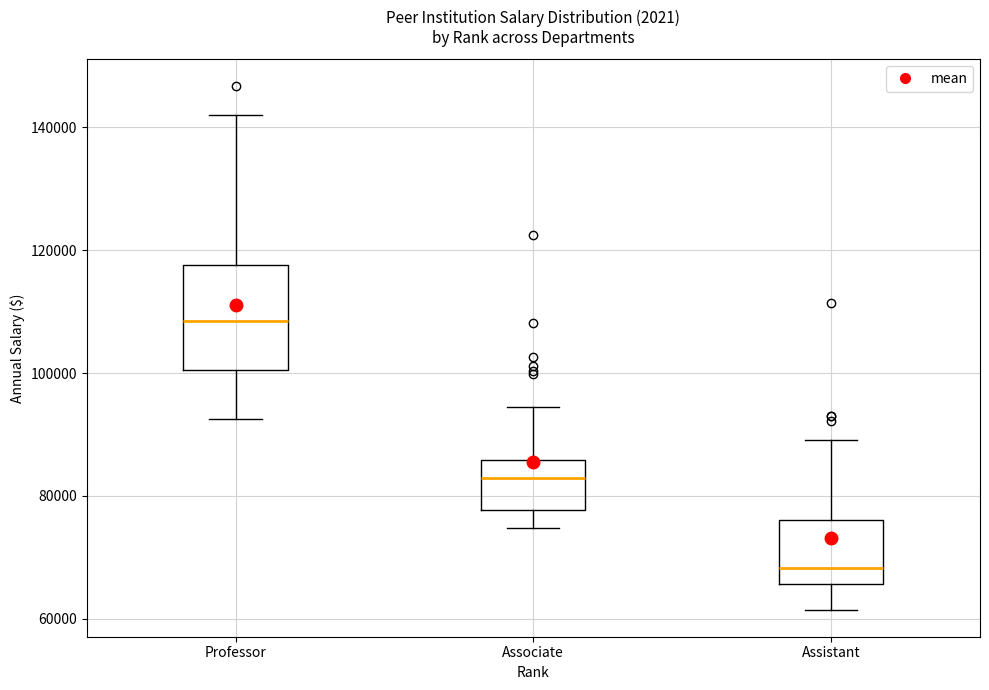

Which box has the lowest median line?

Assistant